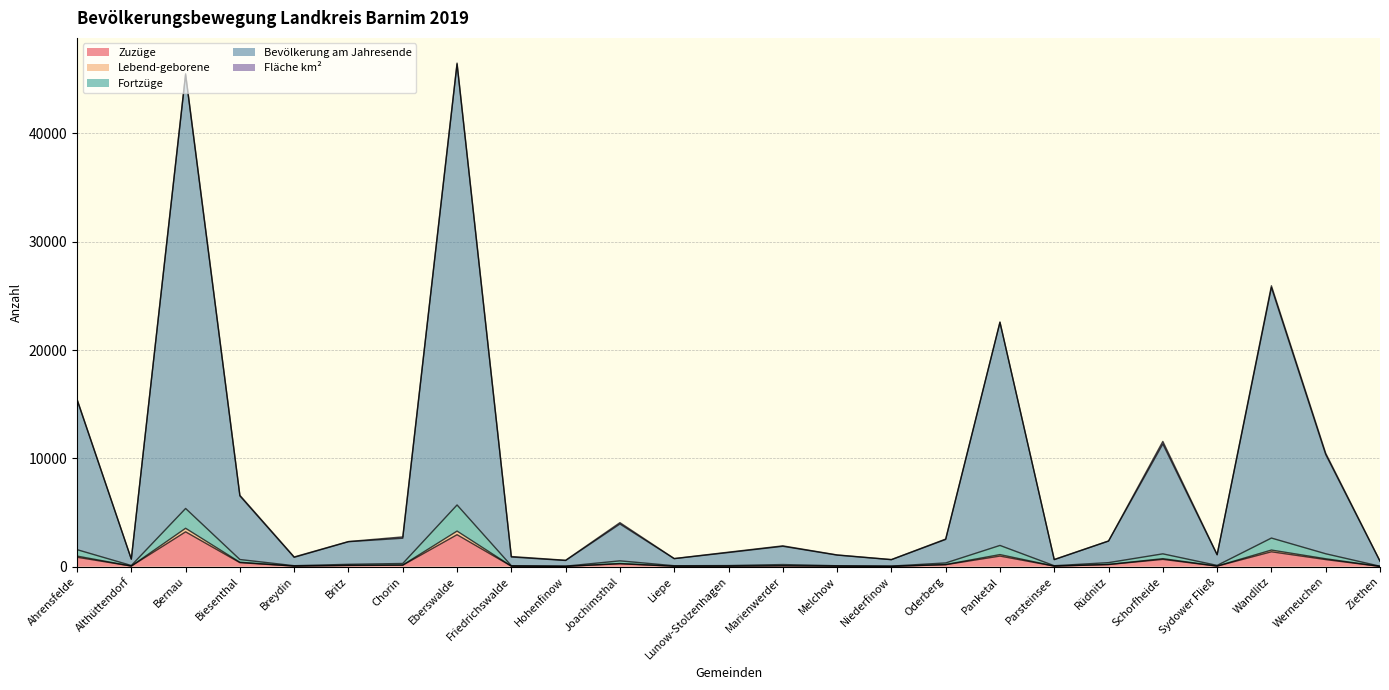

Which label corresponds to the smallest value in the chart?

Ziethen